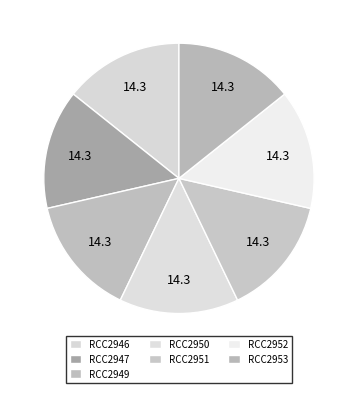

How many slices are in this pie chart?

7